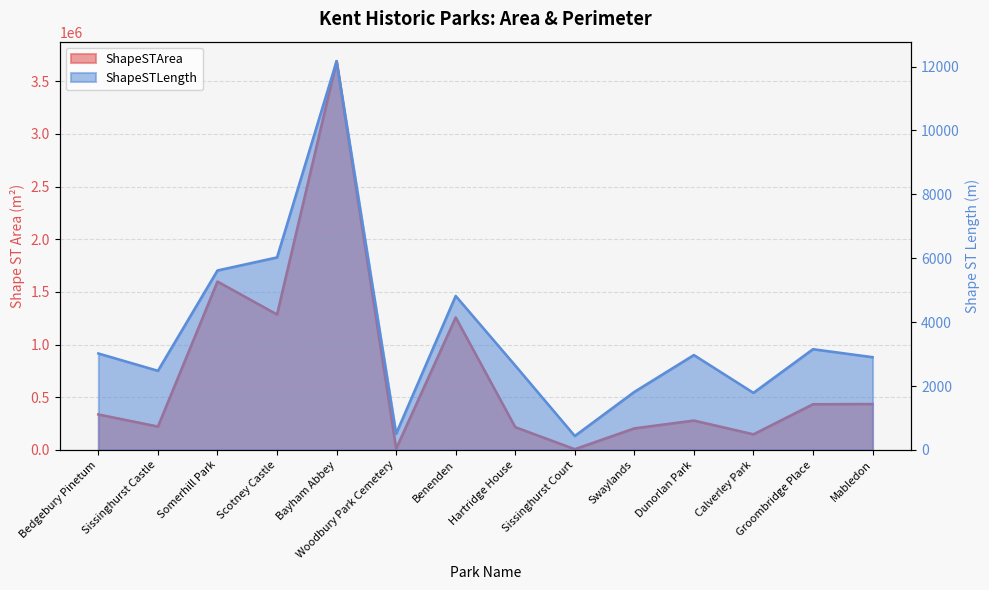

What is the label of the 5th point from the left?

Bayham Abbey